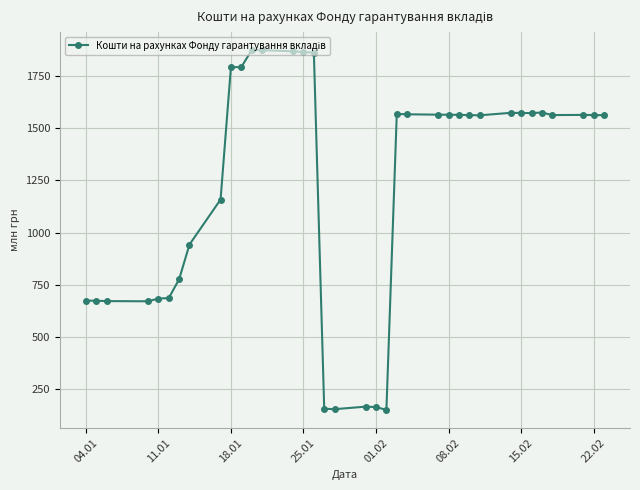

What is the maximum value shown in the chart?

1873.1